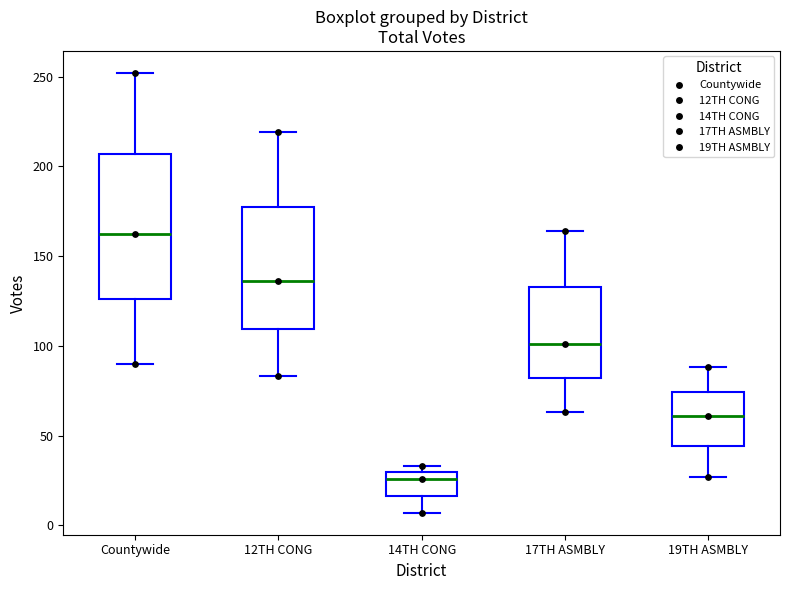

Where is the upper edge of the box for 14TH CONG on the y-axis? The values are not printed on the chart, so give them approximately, as read against the axis.

30